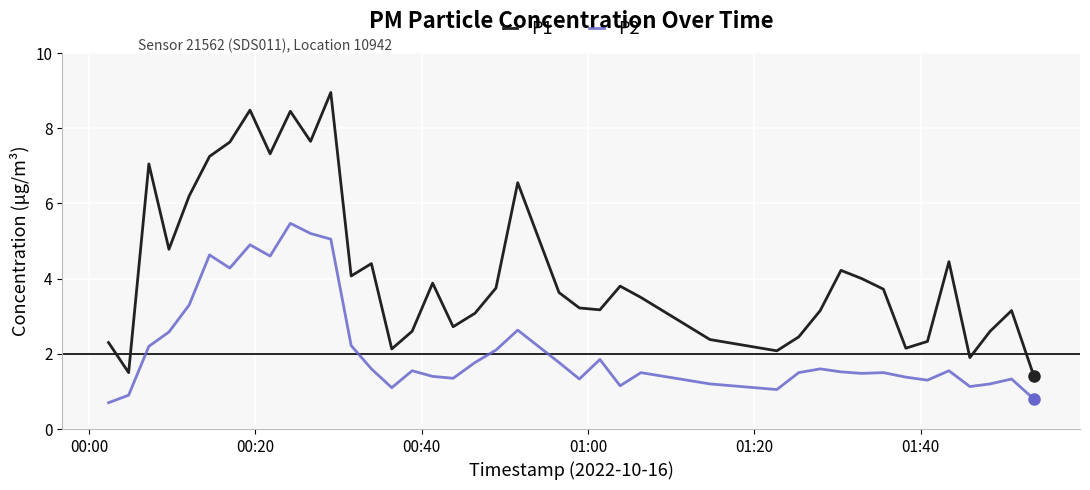

Which series has the widest spread of values?

P1